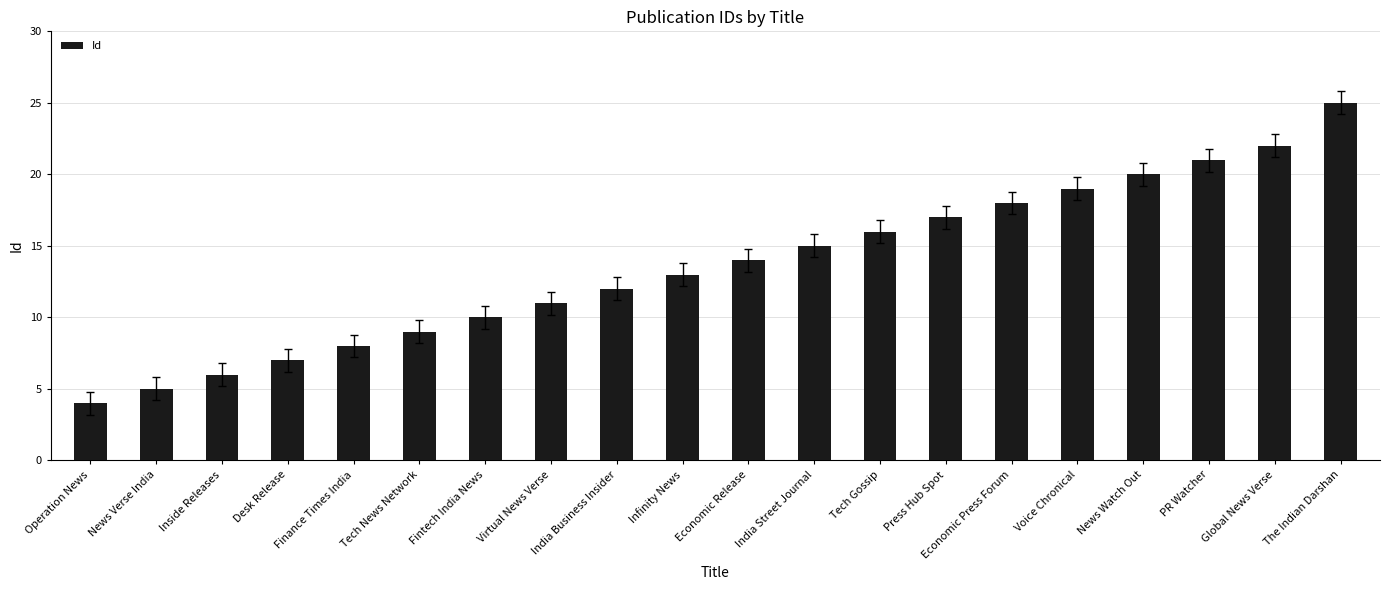

Approximately how many times larger is the value at Finance Times India compared to Desk Release?

1.1